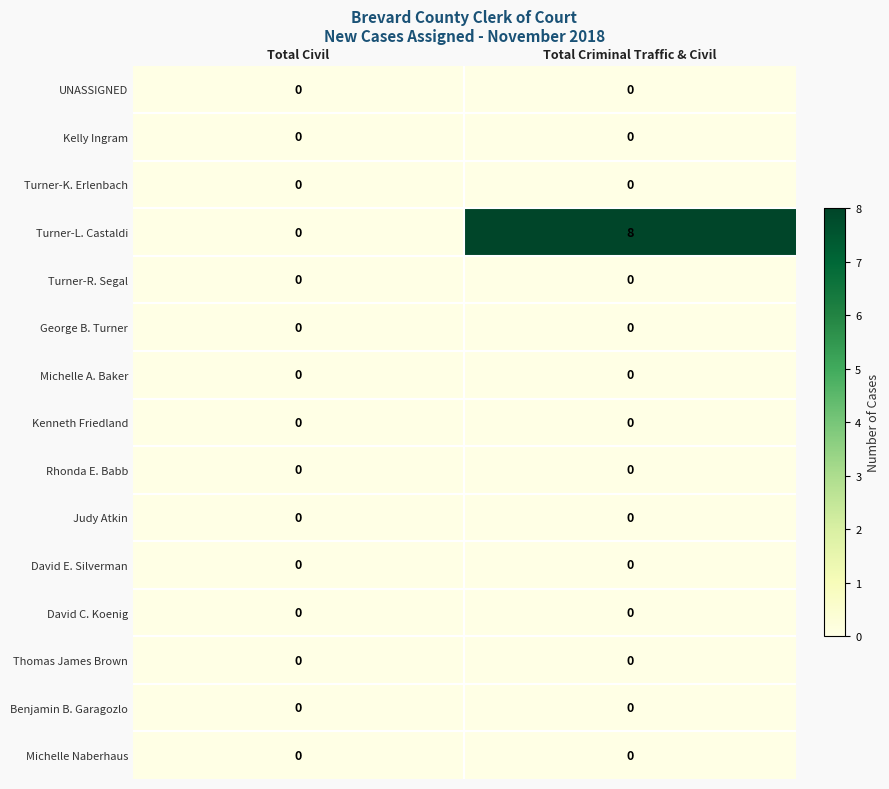

Which series has the largest total across all categories?

Turner-L. Castaldi